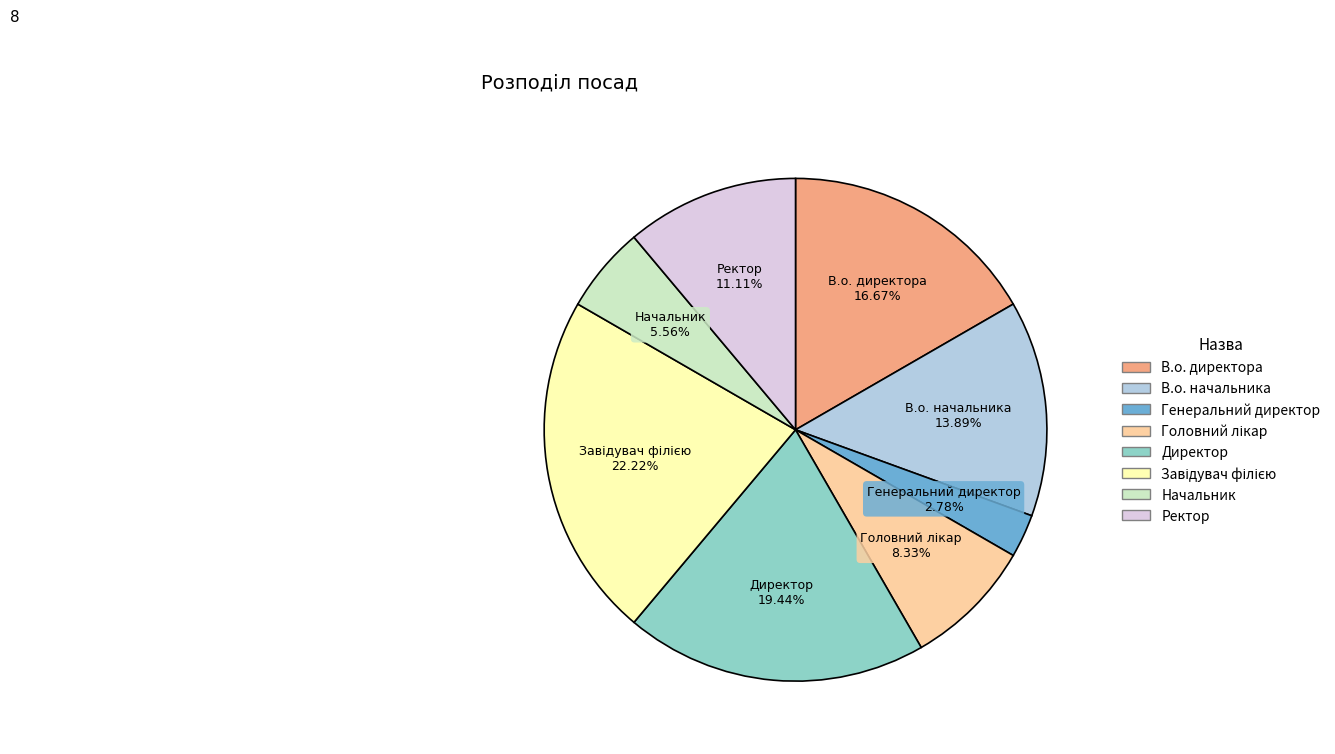

What percentage is the Директор slice, to the nearest percent?

19%